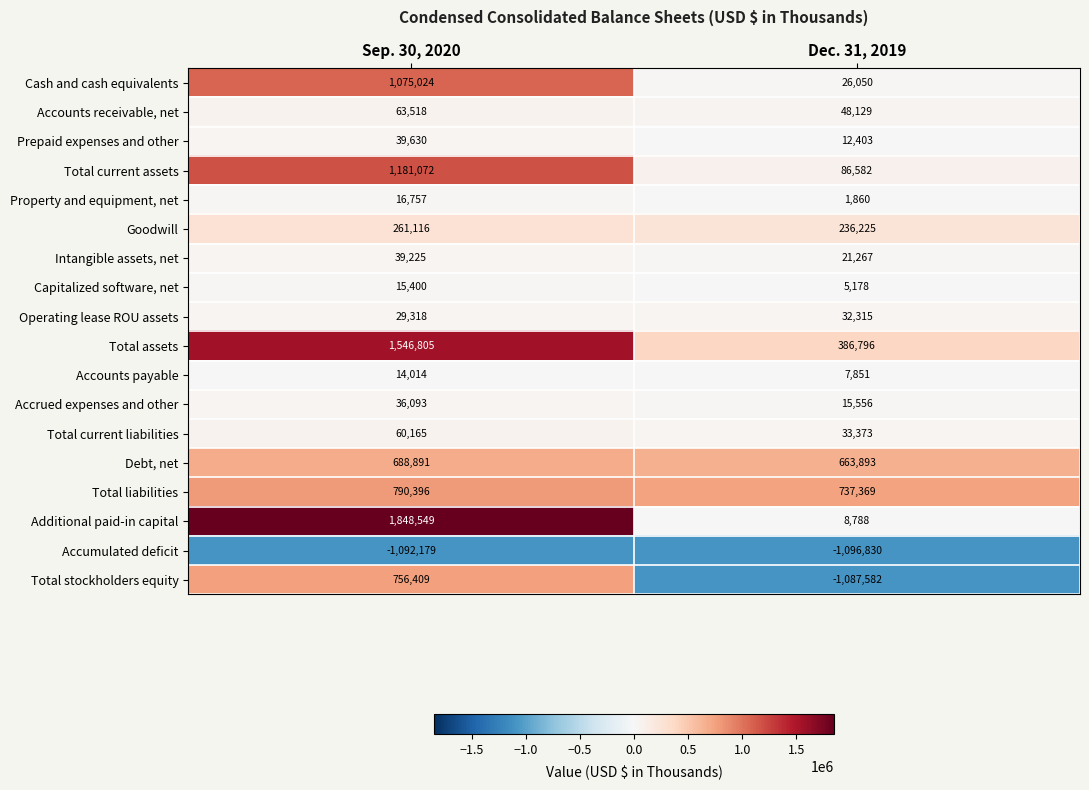

What is the difference between the maximum and minimum values in the Total current assets series?

1094490